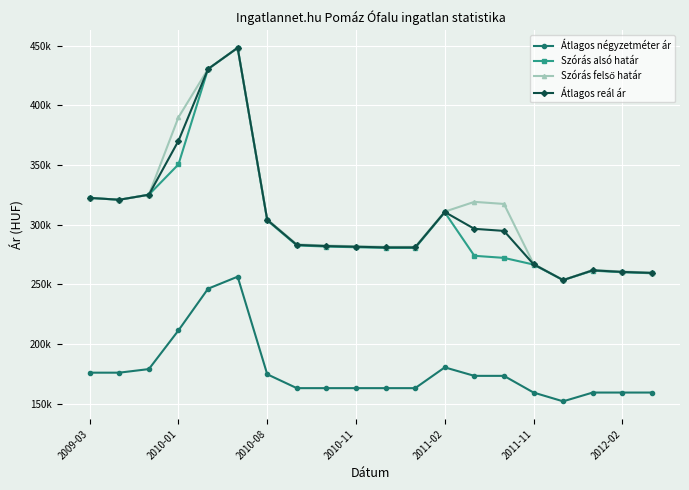

True or false: Átlagos négyzetméter ár and Szórás alsó határ cross at least once.

False